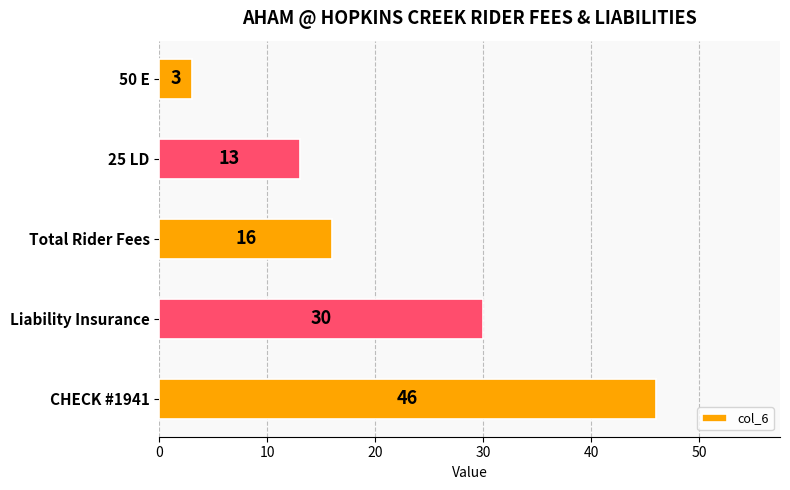

Which has a higher value, Total Rider Fees or 25 LD?

Total Rider Fees